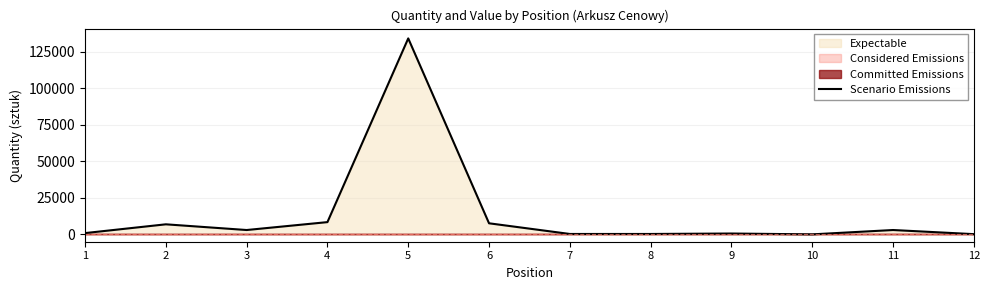

Count the number of categories in the chart.

12